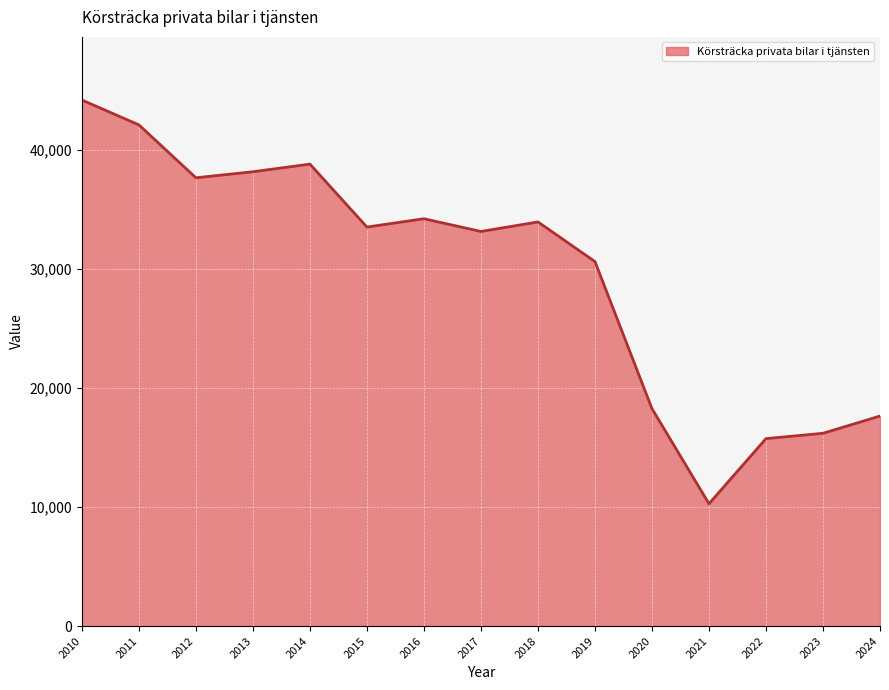

What is the difference between the second highest and minimum values?

31825